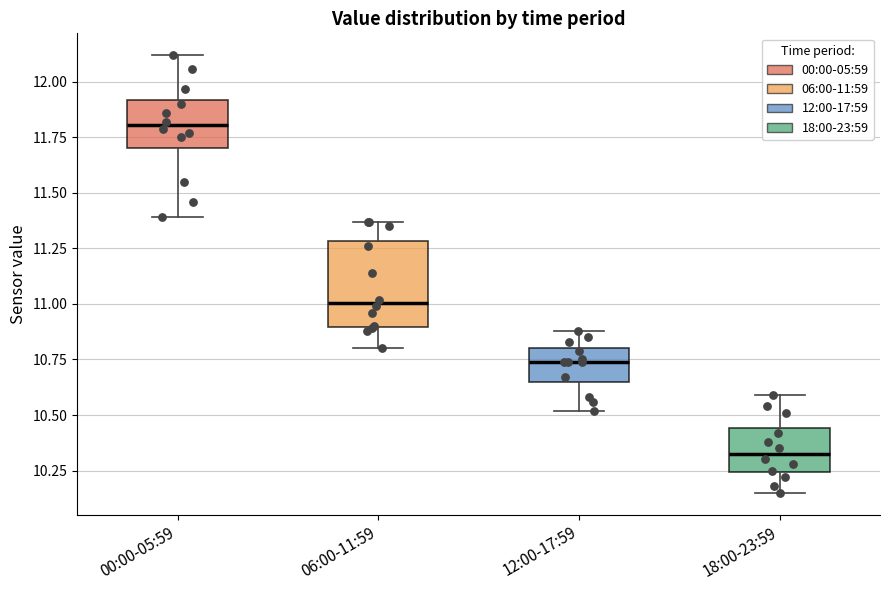

Reading left to right, read every box against the y-axis: the position of its median line, the range the box covers, and the ends of its whiskers. The values are not printed on the chart, so give them approximately, as read against the axis.

00:00-05:59: median 11.80, box 11.70 to 11.90, whiskers 11.40 to 12.10
06:00-11:59: median 11.00, box 10.90 to 11.30, whiskers 10.80 to 11.35
12:00-17:59: median 10.75, box 10.65 to 10.80, whiskers 10.50 to 10.90
18:00-23:59: median 10.35, box 10.25 to 10.45, whiskers 10.15 to 10.60